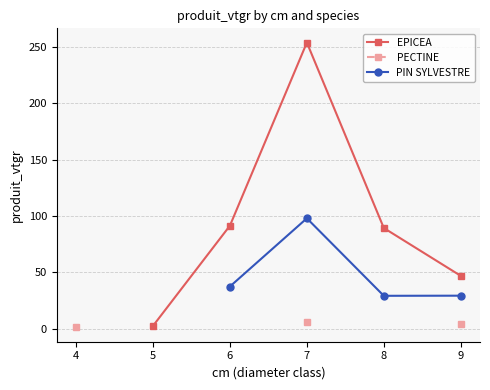

How many interior local peaks does the EPICEA series have?

1